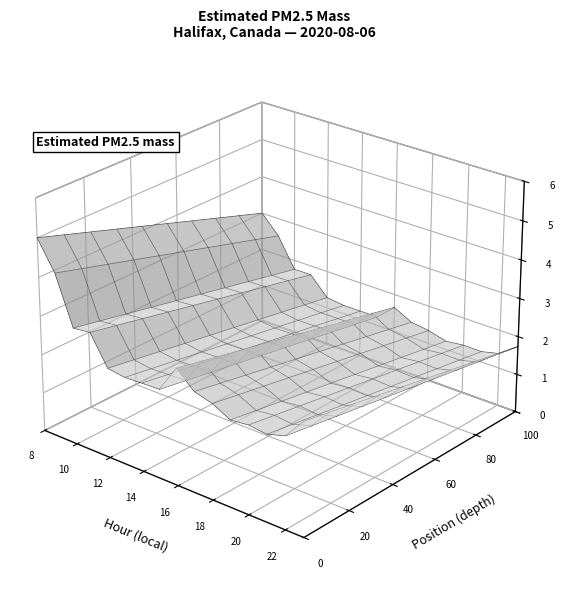

Reading left to right, what are all the values shown in this chart?

5.0	4.2	2.9	2.9	2.1	2.0	2.0	2.0	2.7	2.3	2.2	2.0	2.1	2.1	2.3	2.9